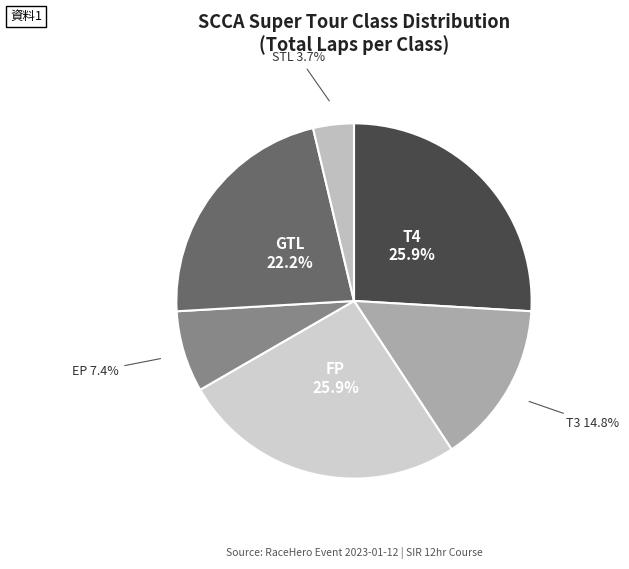

Approximately how many times larger is the value at EP compared to GTL?

0.3